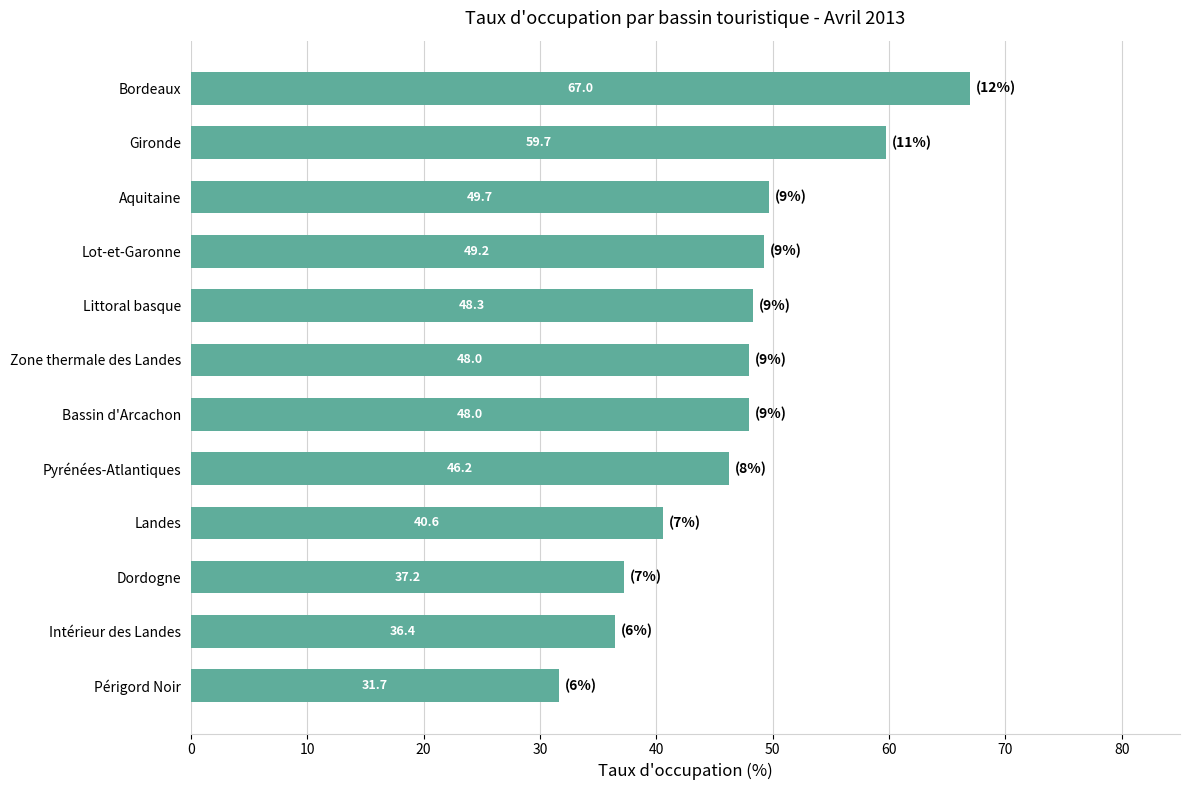

Are the bars grouped side by side (vs. stacked)?

No